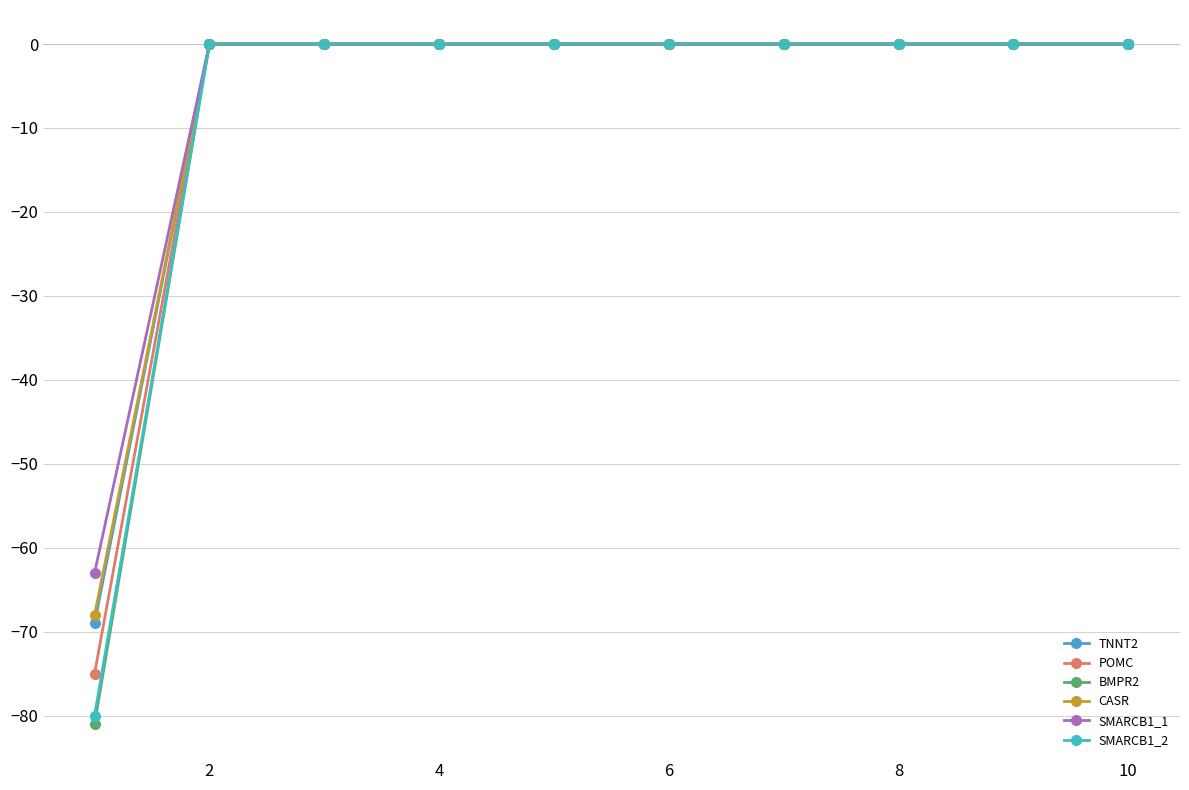

What is the minimum value for SMARCB1_1?

-63